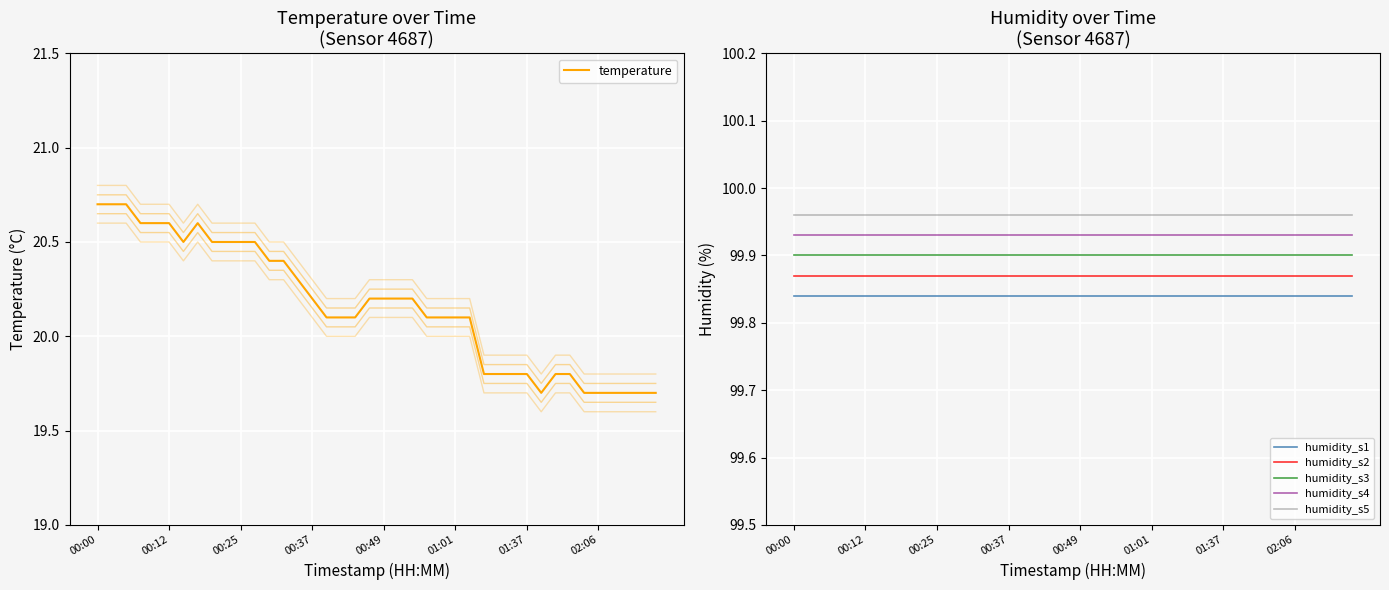

Count the number of categories in the chart.

40